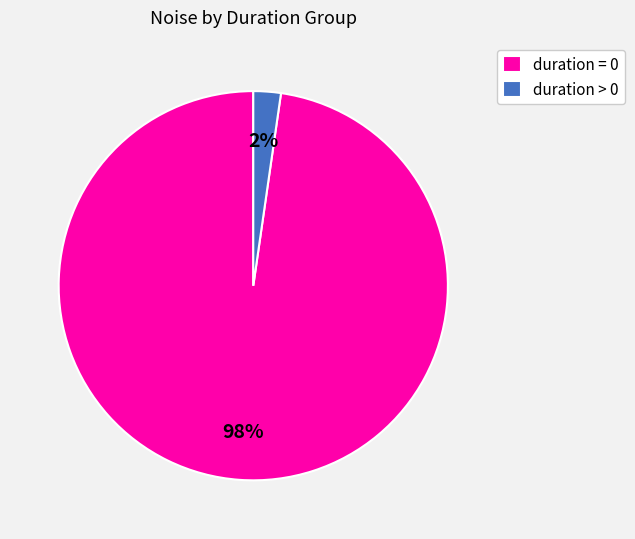

Which category accounts for the majority?

duration = 0